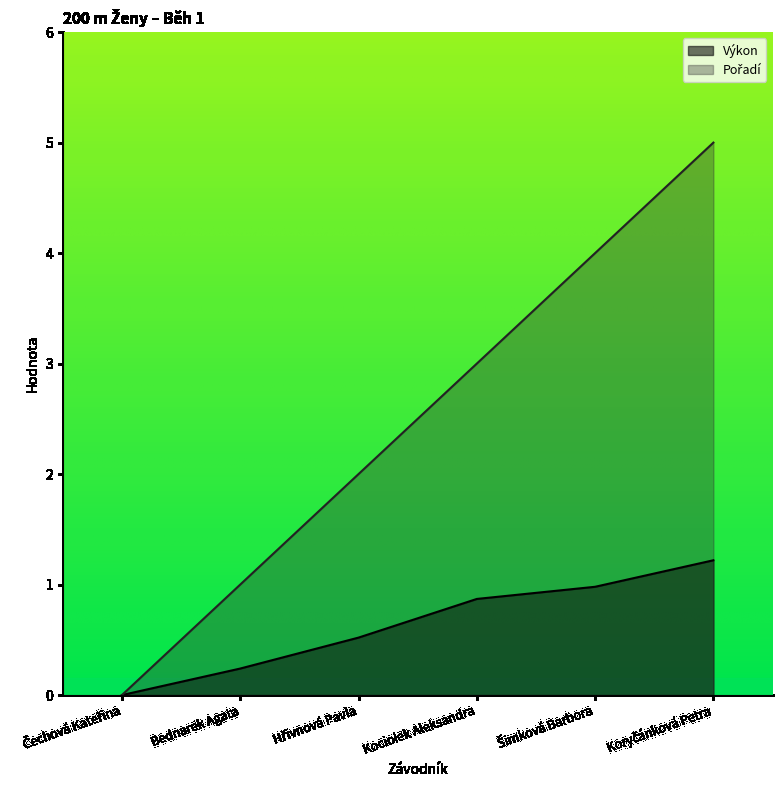

At Čechová Kateřina, list the series in order from largest to smallest.

Výkon, Pořadí